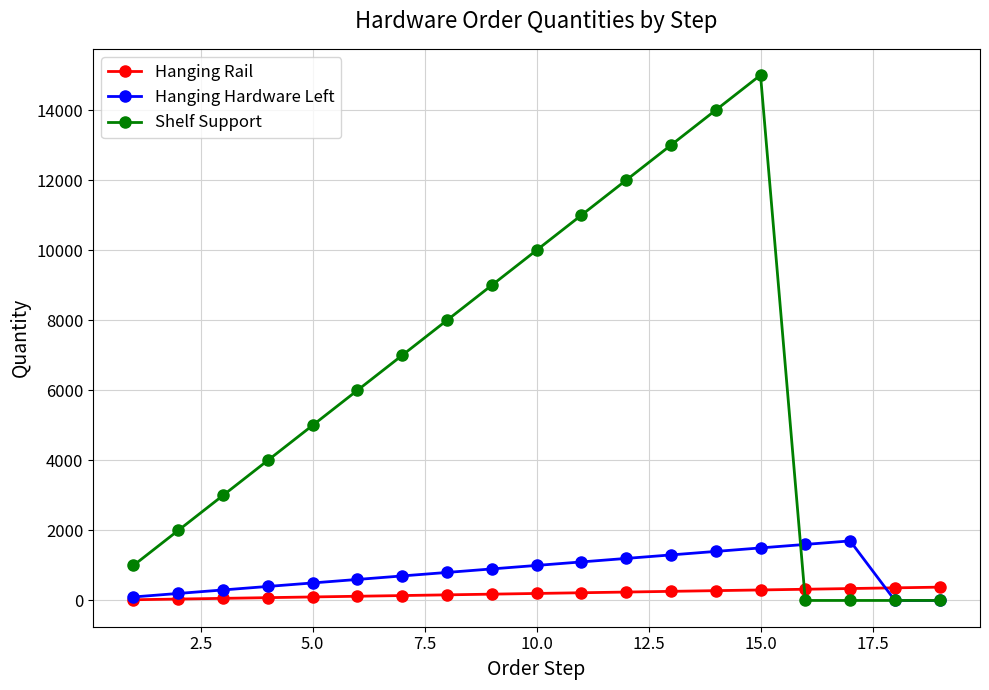

Rank the series by their maximum value, from highest to lowest.

Shelf Support, Hanging Hardware Left, Hanging Rail